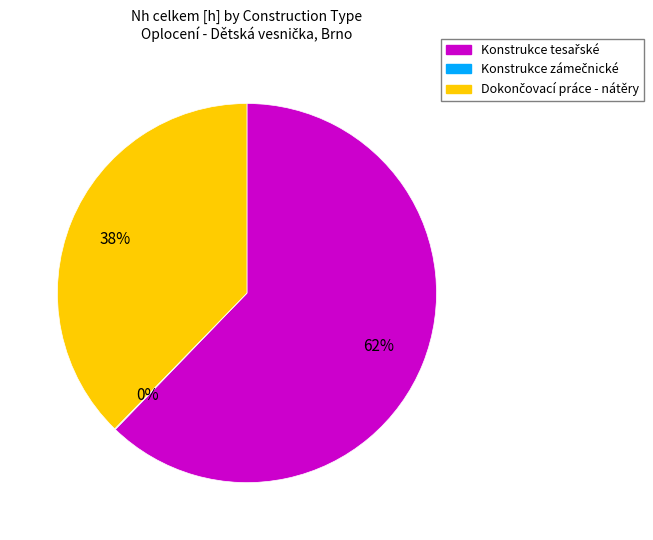

Is there a majority slice in this chart?

Yes